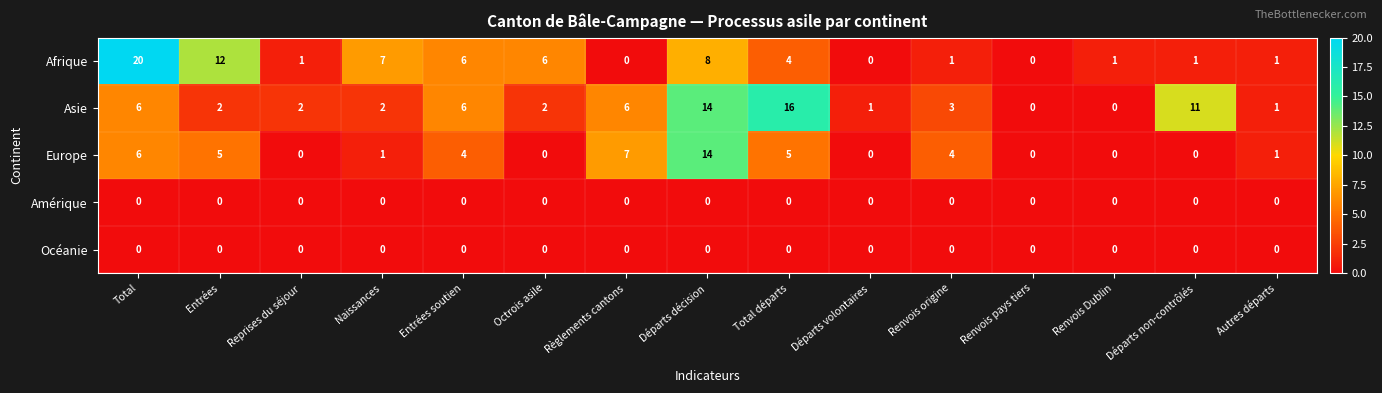

Count the number of categories in the chart.

15